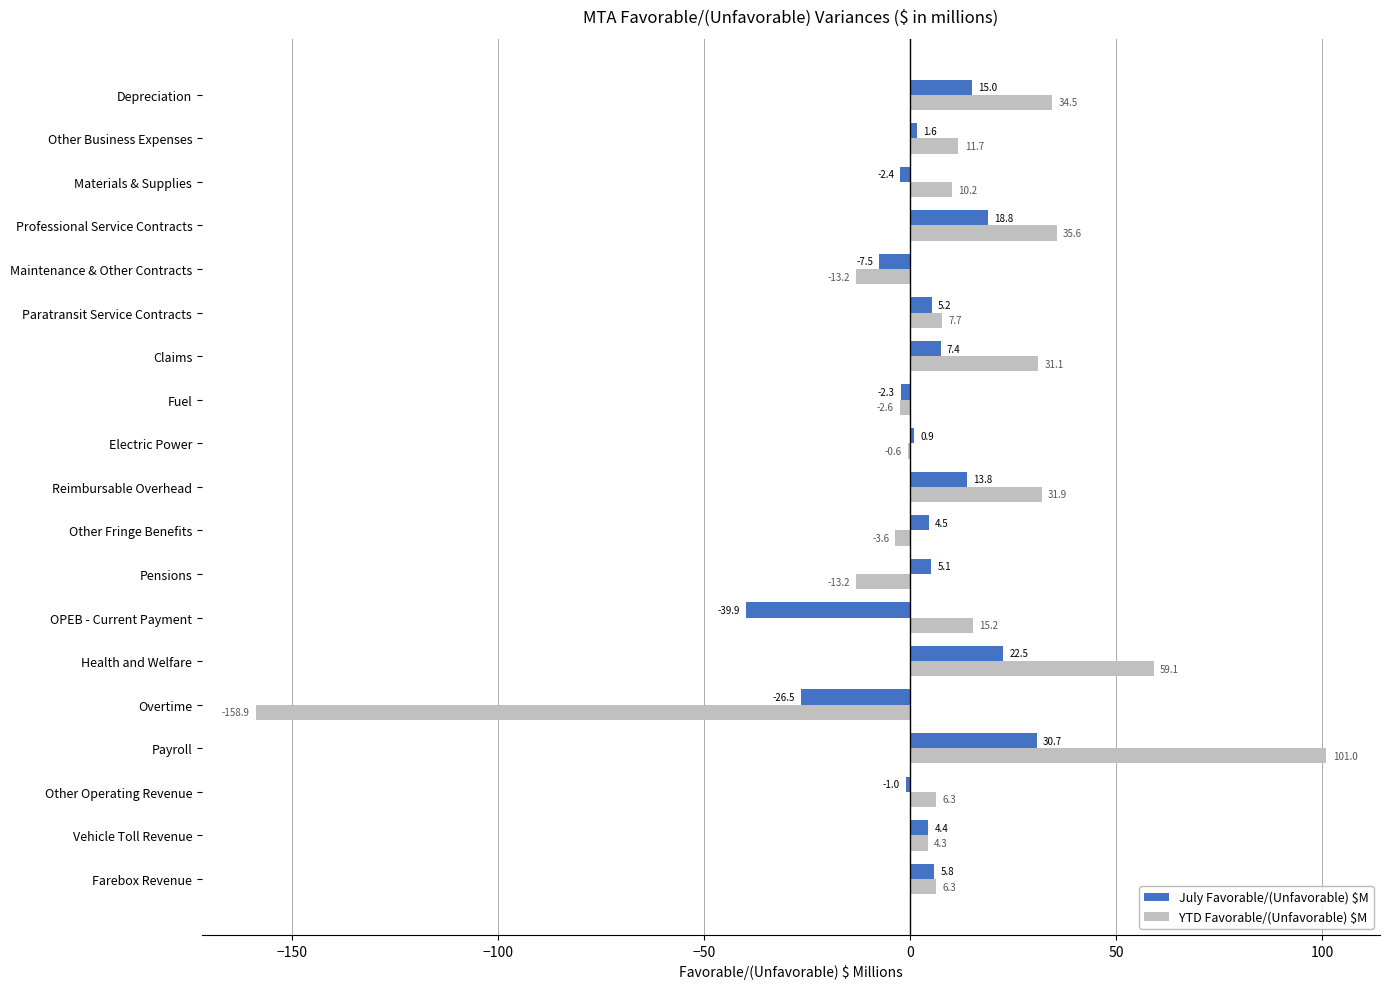

What is the average value of the YTD Favorable/(Unfavorable) $M series?

8.6